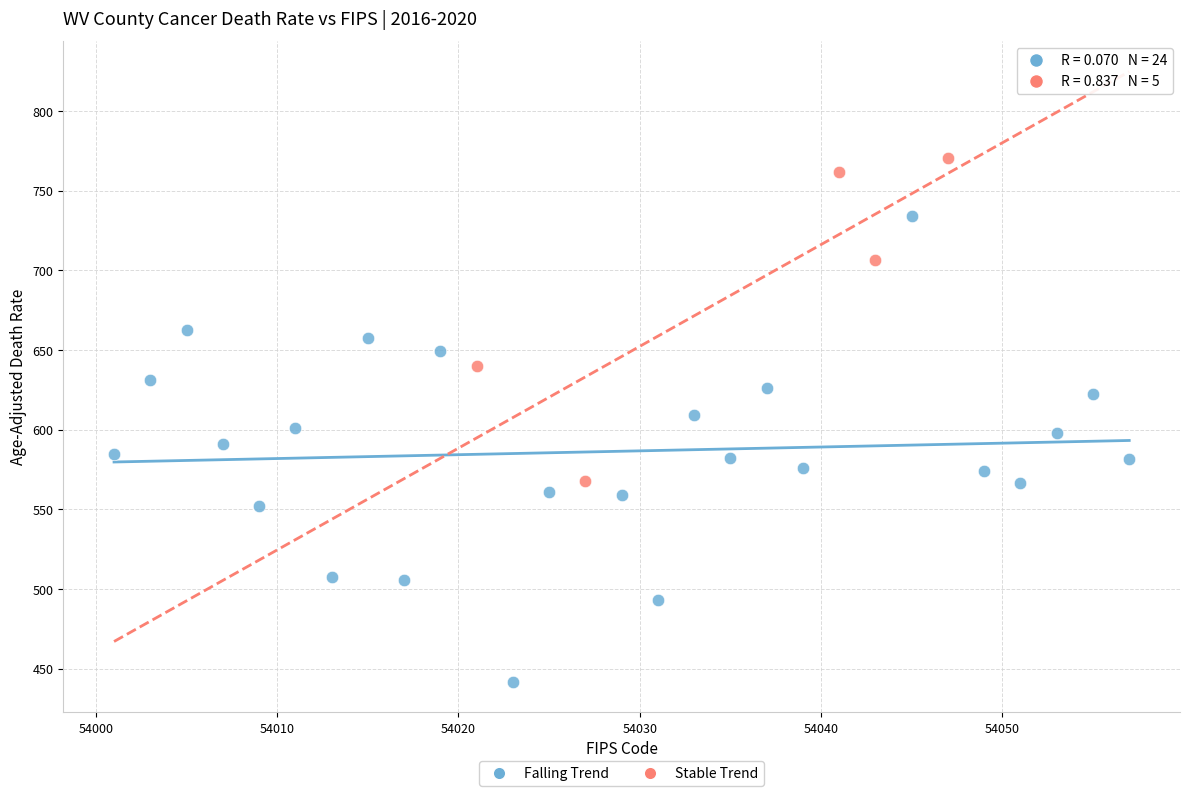

Which series contains the highest Y value?

Stable Trend